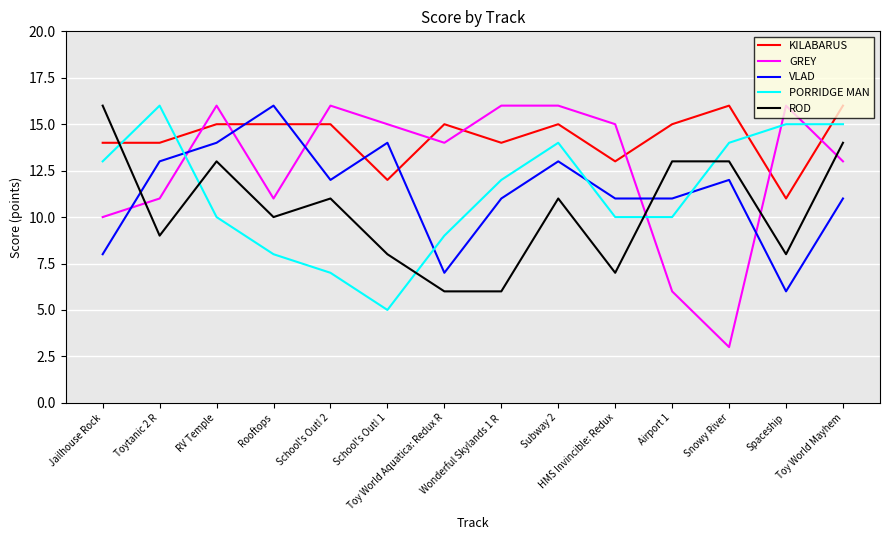

Which series has the widest spread of values?

GREY